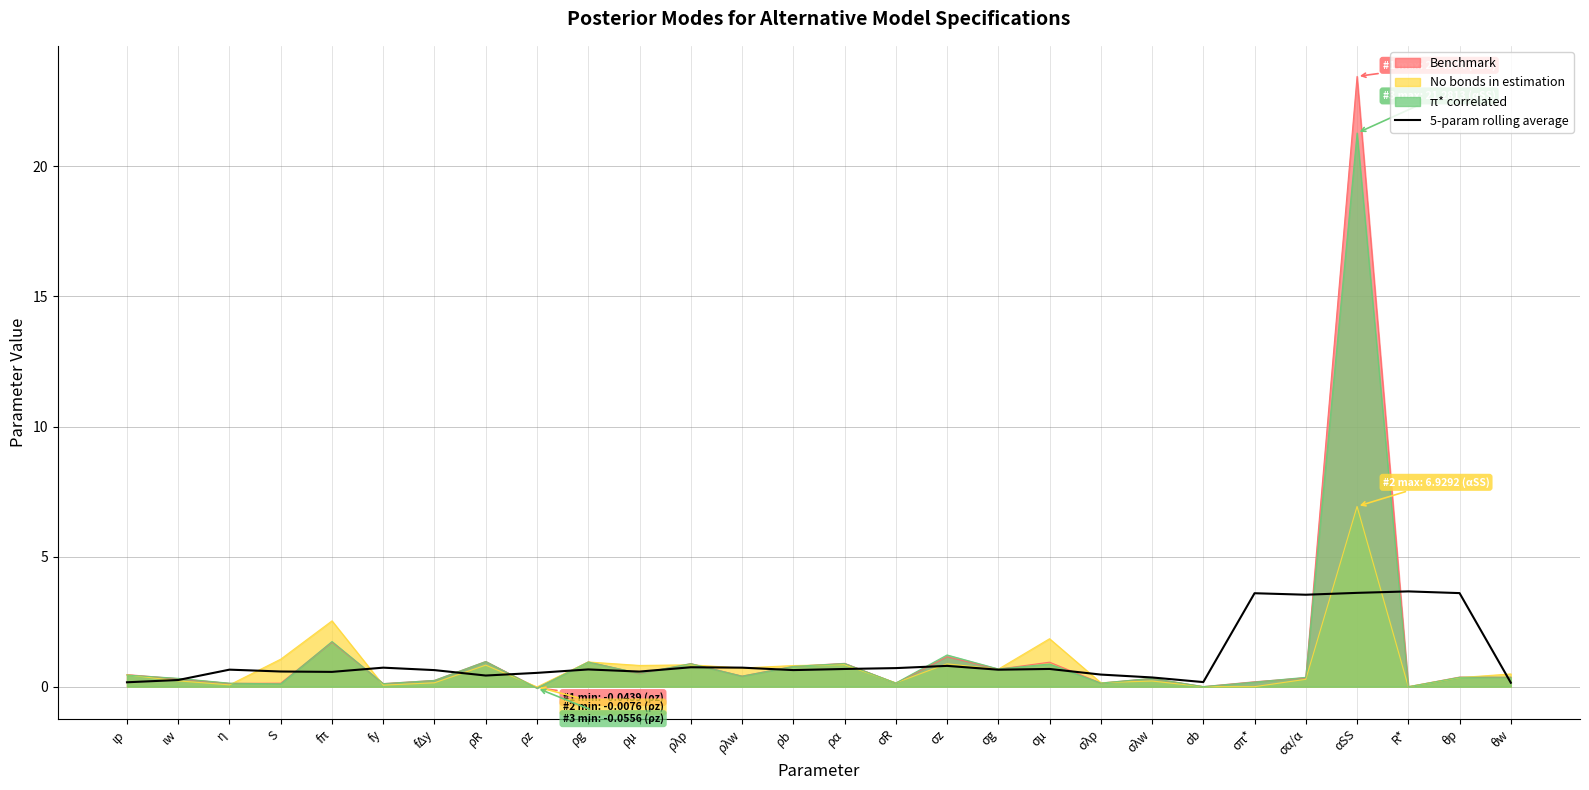

What is the average value?

1.1